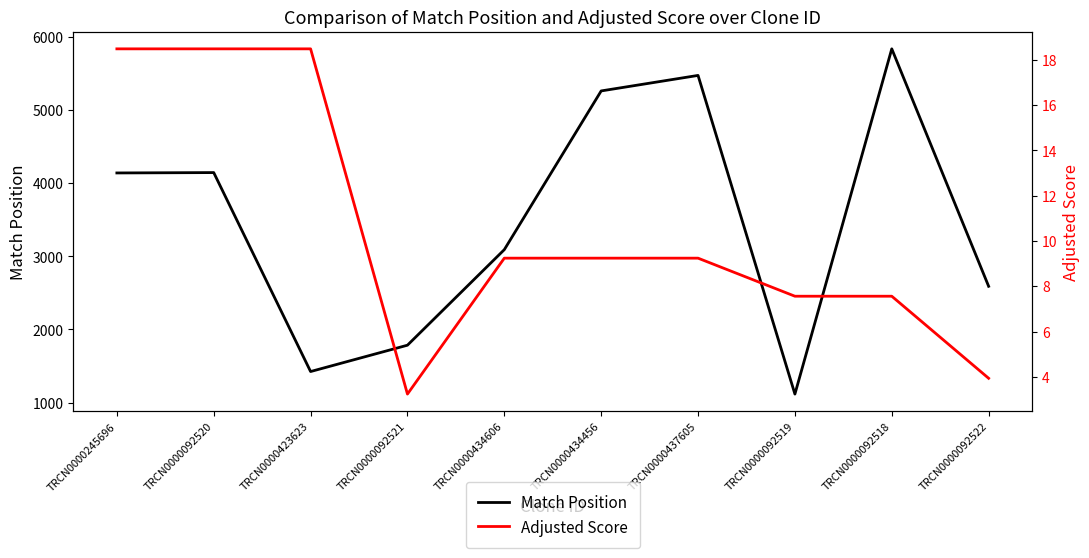

Where is Adjusted Score nearest to the value 10?

TRCN0000434606